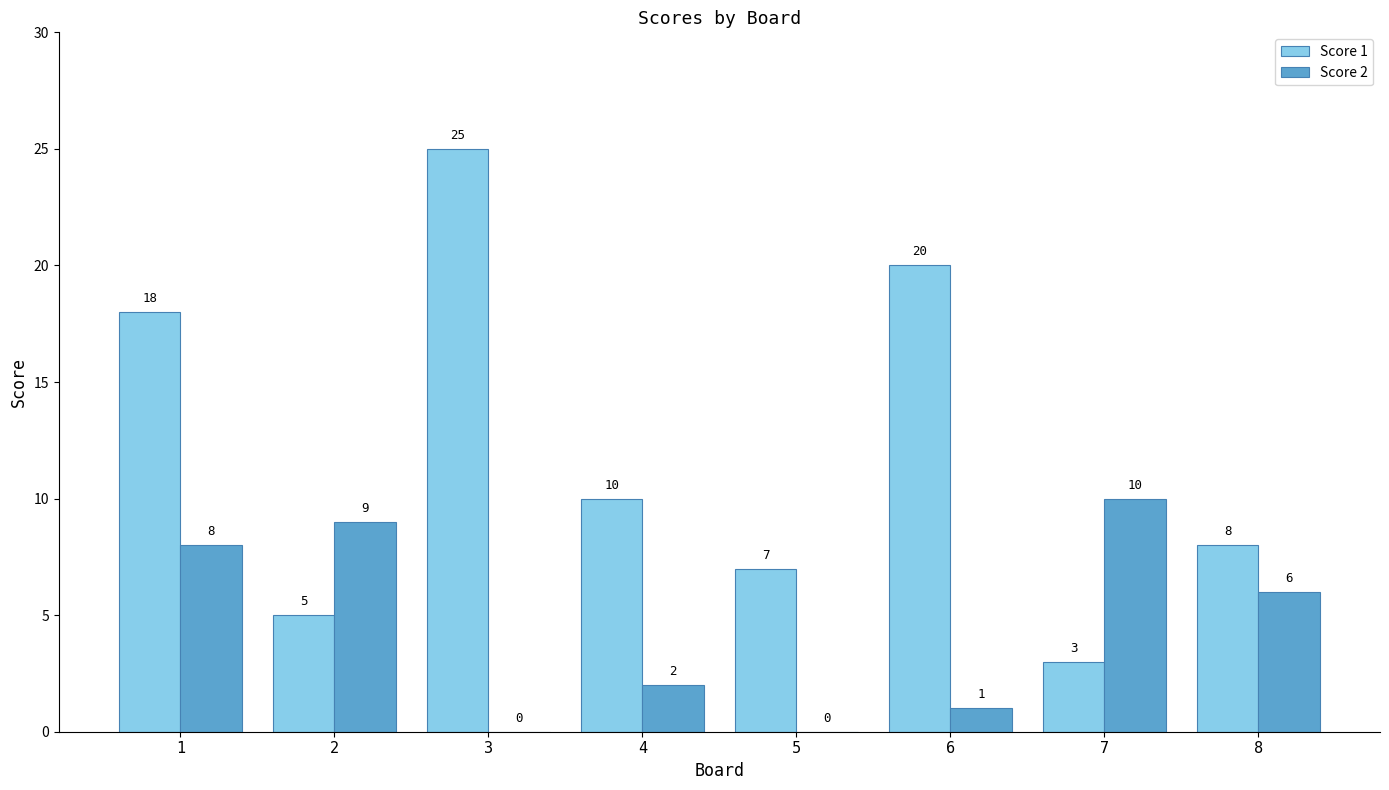

What is the total value across all series at 4?

12